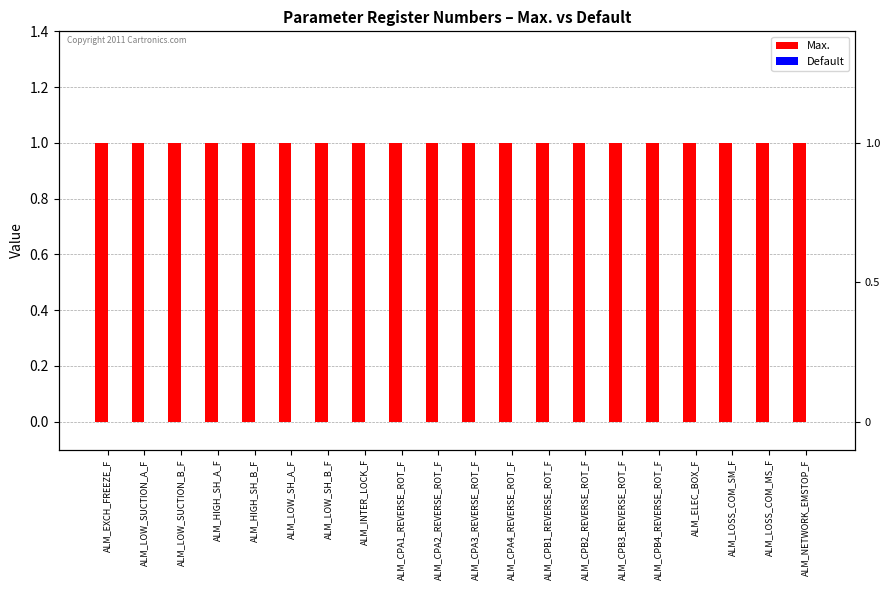

Are the bars horizontal?

No